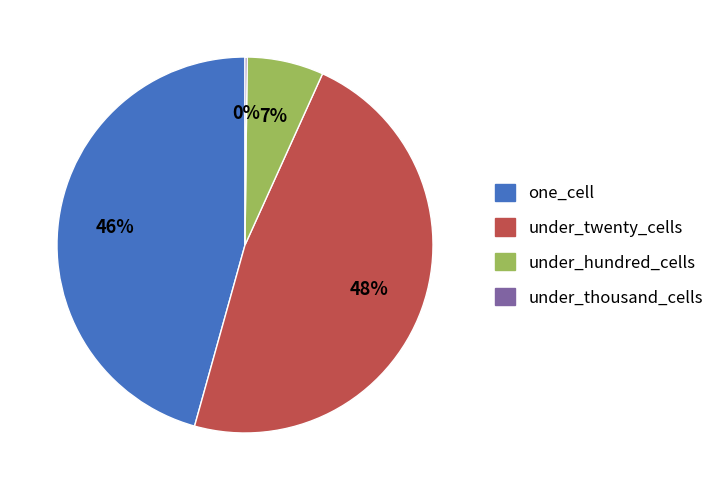

Which category has the biggest portion of the pie?

under_twenty_cells